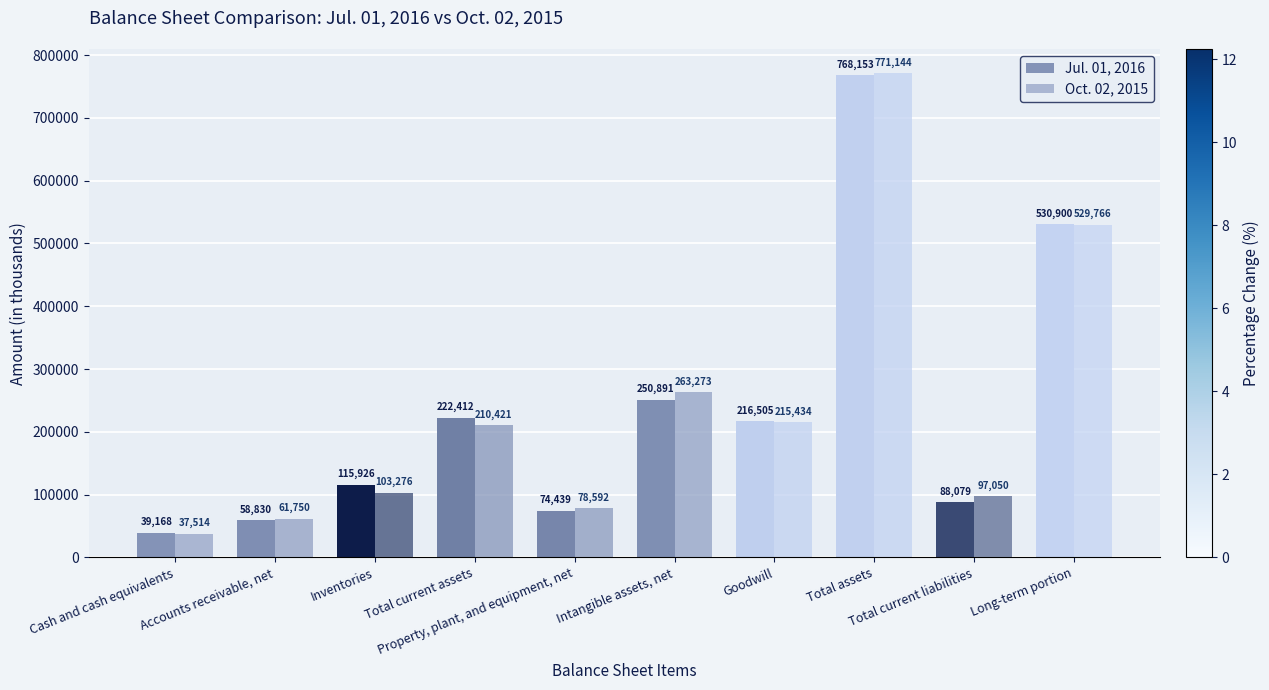

What value does the Oct. 02, 2015 series have at Total assets?

771144